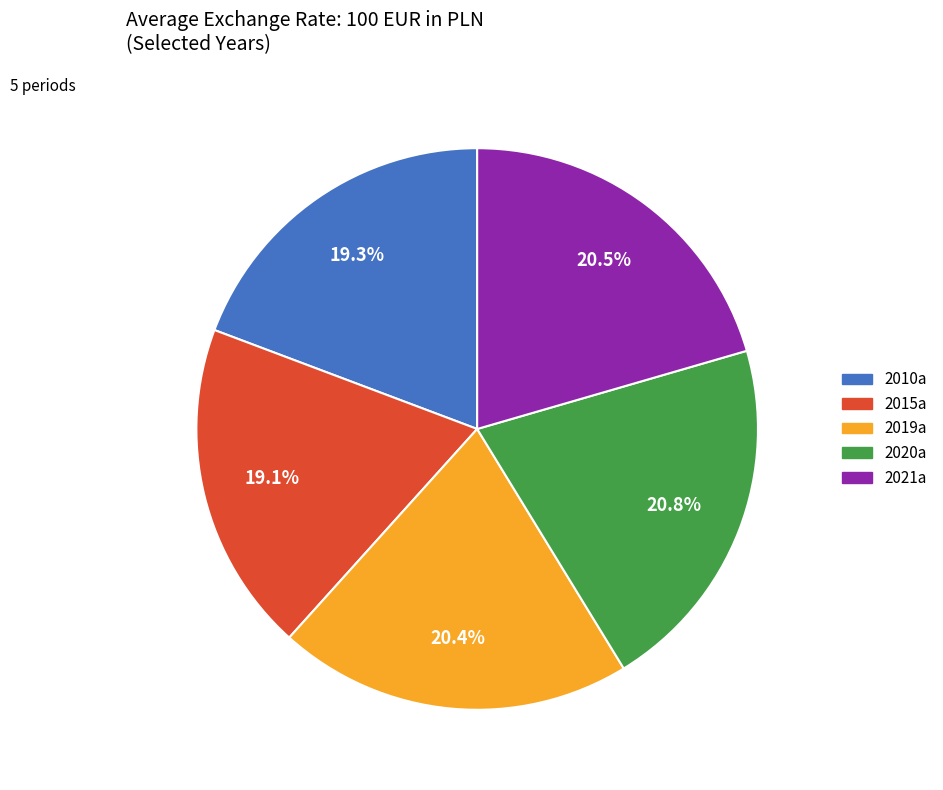

Approximately how many times larger is the value at 2015a compared to 2020a?

0.9